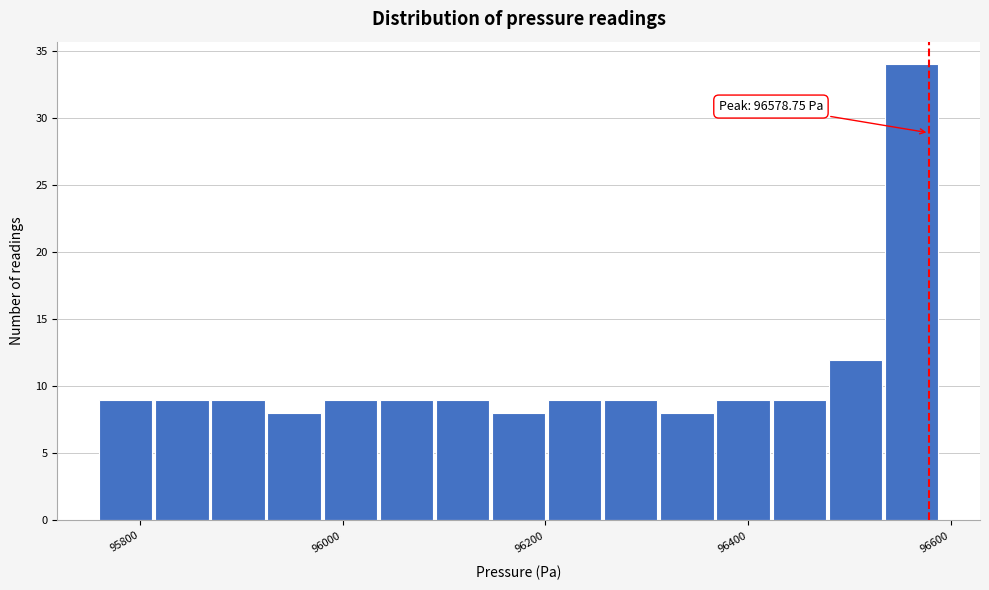

Around what value on the x-axis is the tallest bar? Give the approximate position of its centre, as read against the axis.

96560